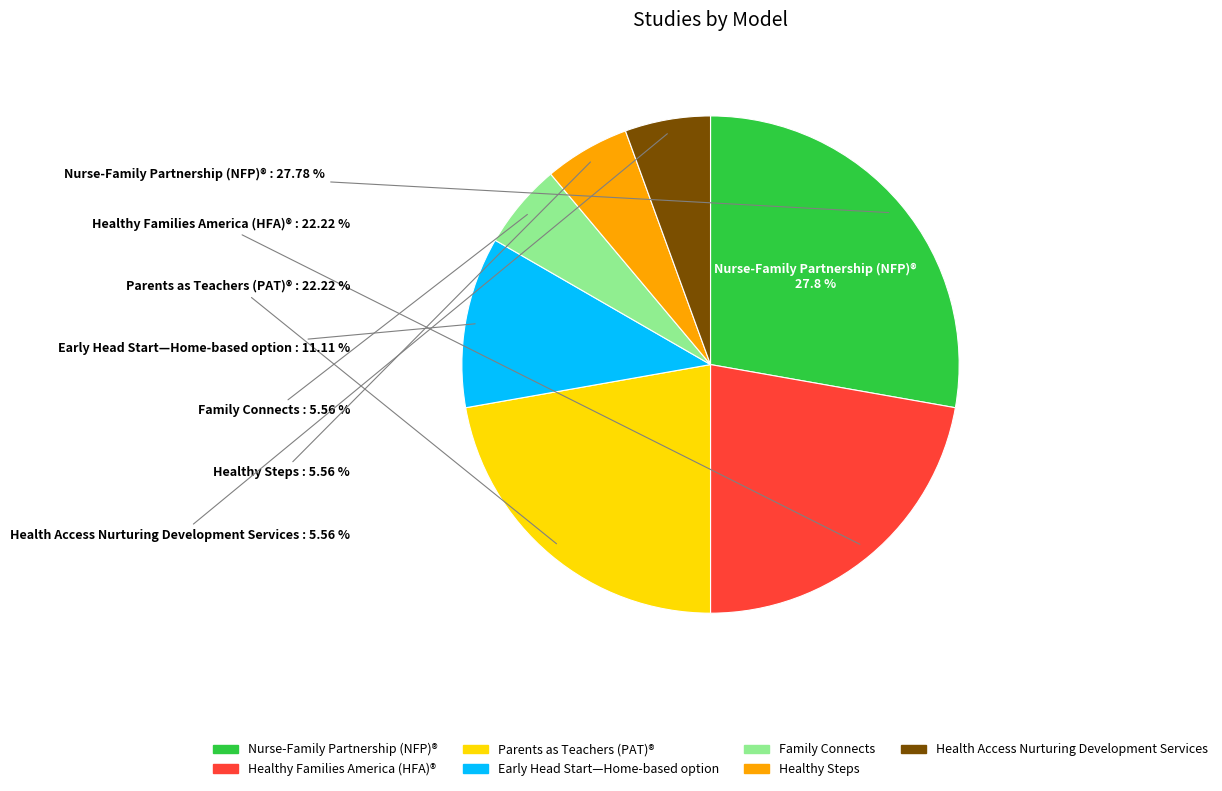

The Parents as Teachers (PAT)® slice represents 32% of the pie. True or false?

False